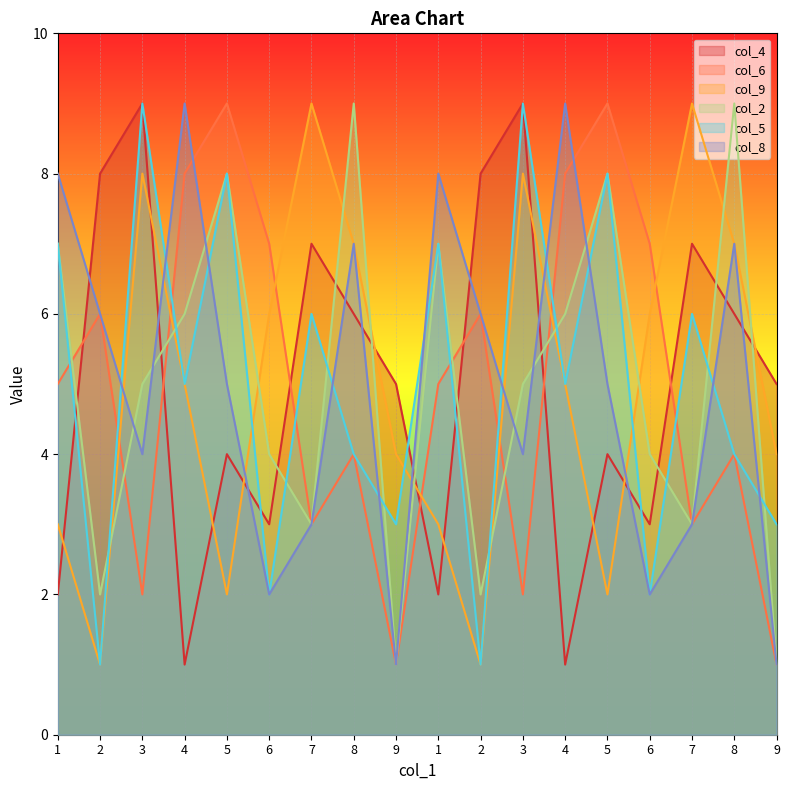

Where is the first local minimum for col_8?

3